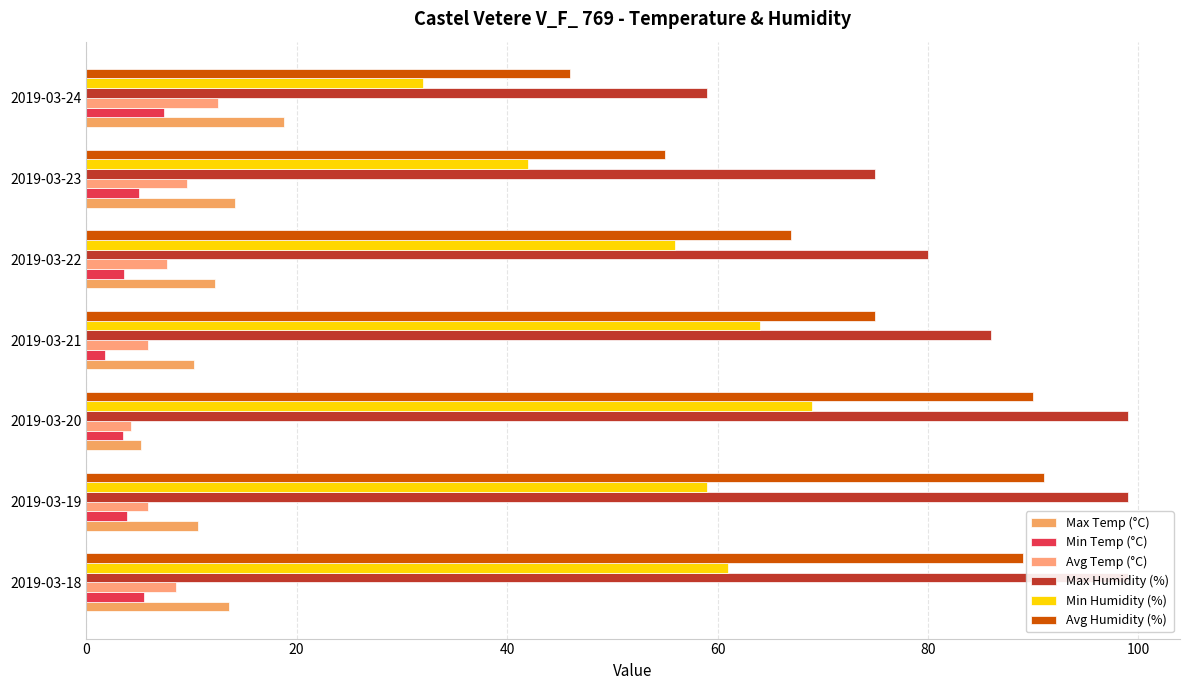

What is the maximum value shown in the chart?

99.0